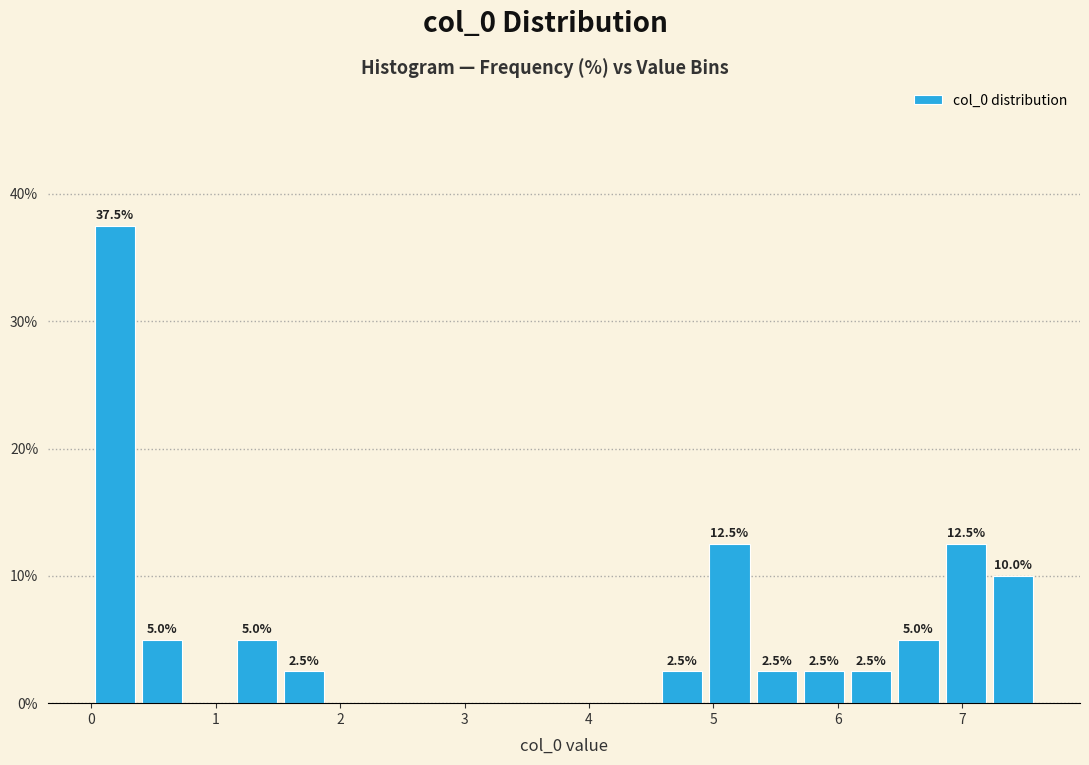

Read against the x-axis, roughly where is the centre of the tallest bar?

0.2